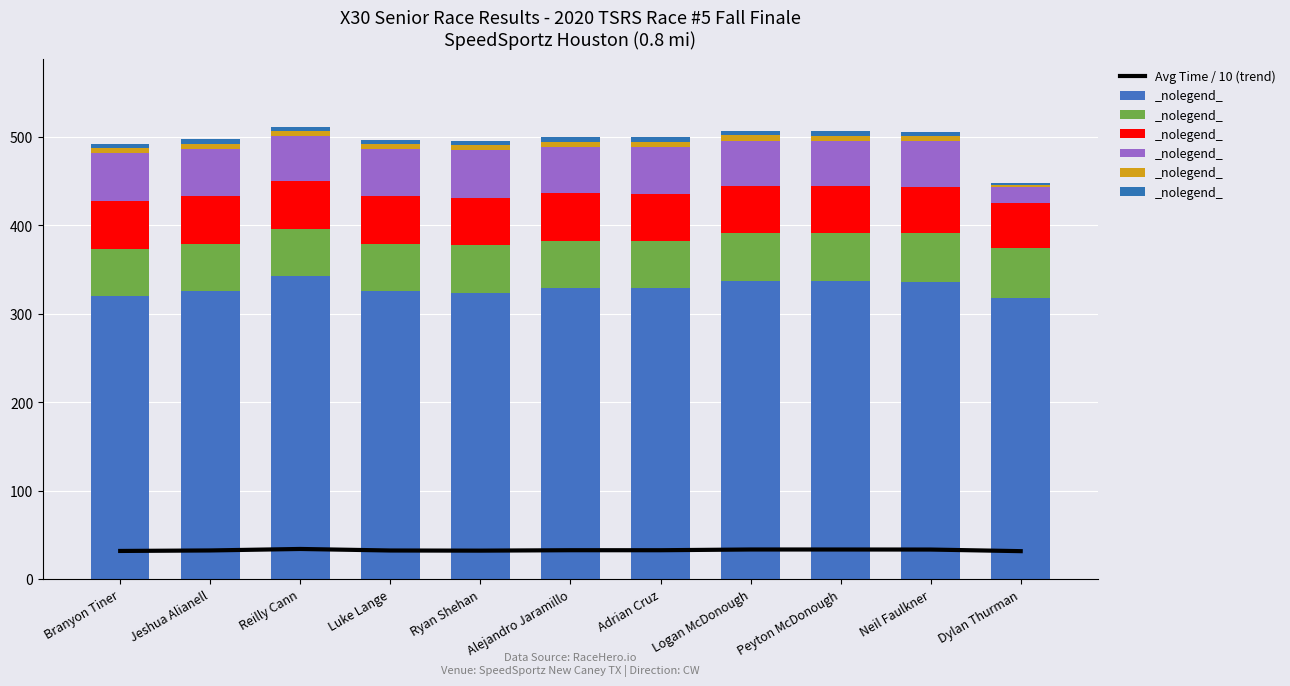

Which category has the lowest value in the Average Speed series?

Dylan Thurman